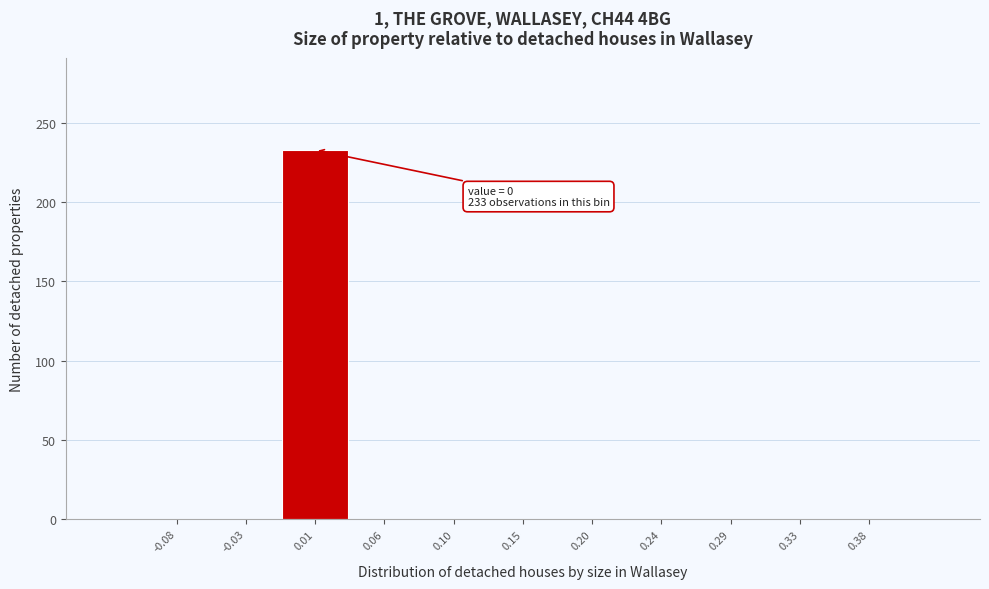

Which range on the x-axis has the tallest bar?

-0.010 to 0.035